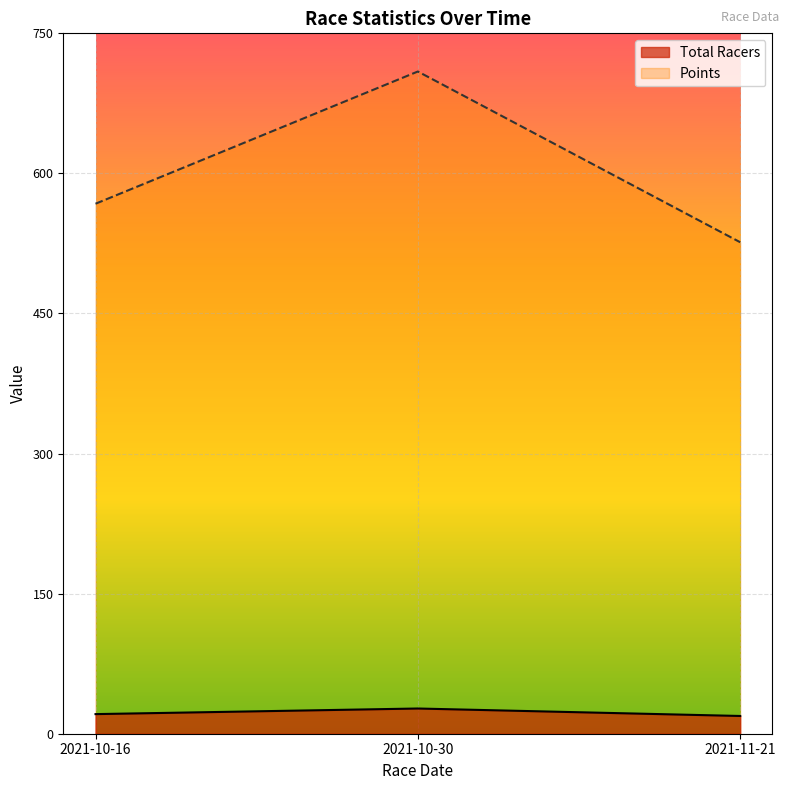

True or false: Total Racers has a value of 29.9 at 2021-10-16.

False